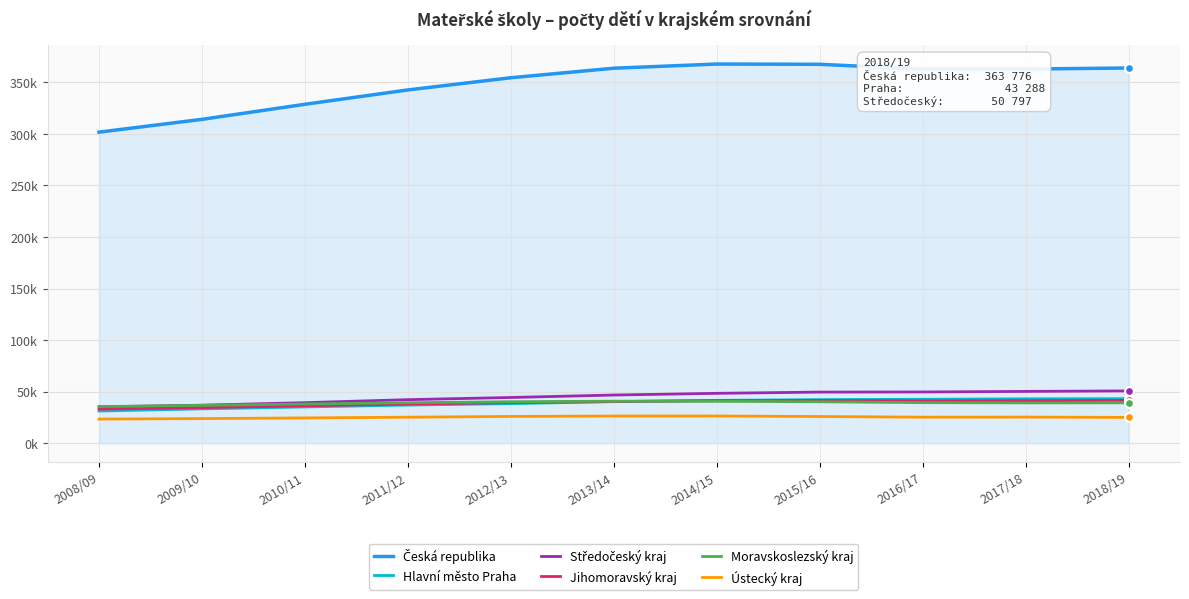

Is the value of Česká republika at 2013/14 greater than the value of Jihomoravský kraj at 2012/13?

Yes